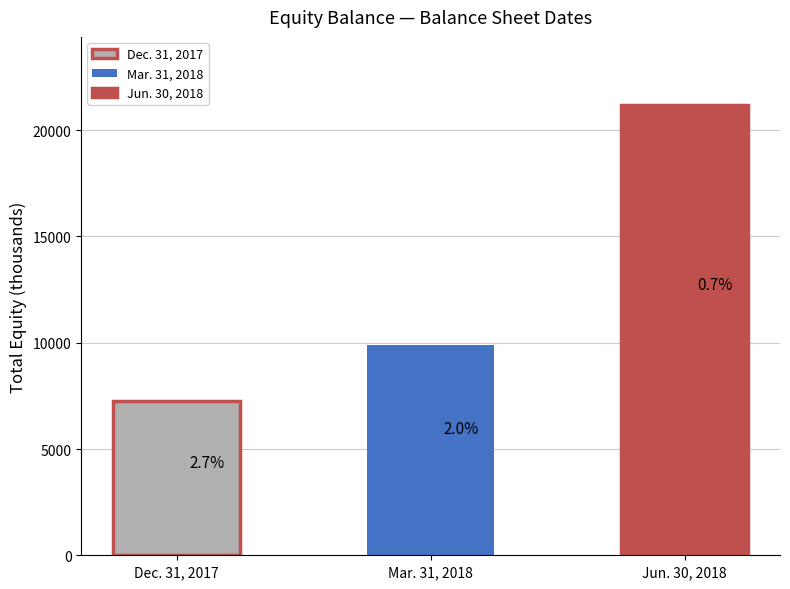

How many data points are less than 9908?

1